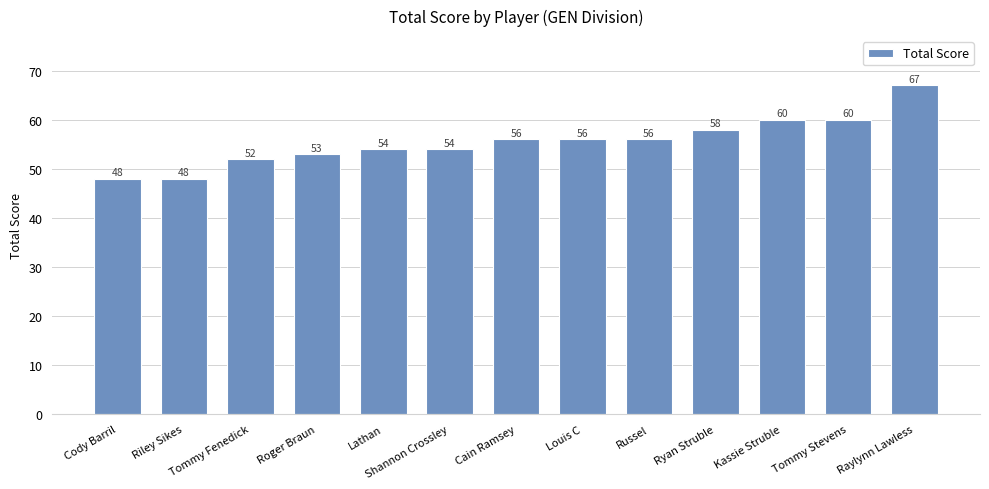

Approximately how many times larger is the value at Riley Sikes compared to Tommy Fenedick?

0.9